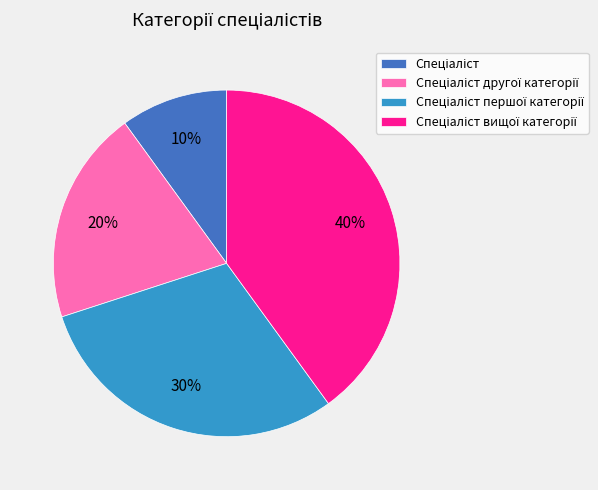

Does any single category account for the majority?

No